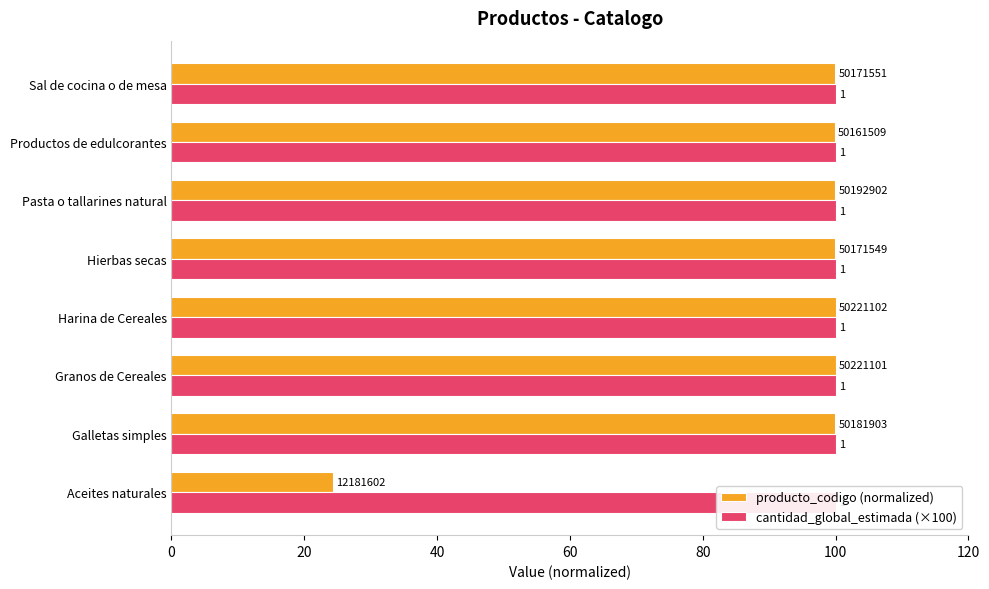

At how many categories does at least one series exceed 69?

7